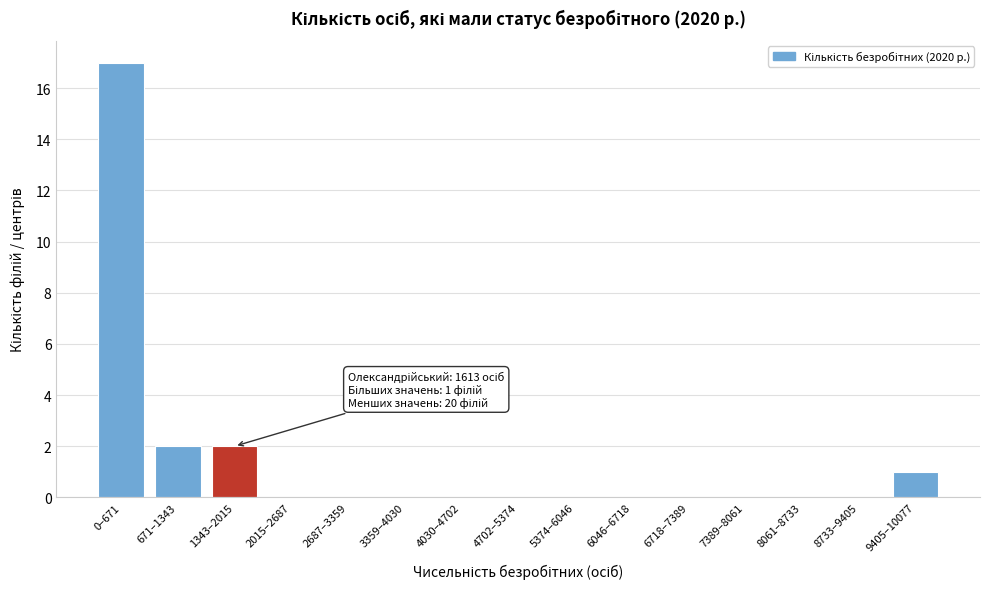

Reading right to left, transcribe all the data shown in this chart.

9405–10077=1	8733–9405=0	8061–8733=0	7389–8061=0	6718–7389=0	6046–6718=0	5374–6046=0	4702–5374=0	4030–4702=0	3359–4030=0	2687–3359=0	2015–2687=0	1343–2015=2	671–1343=2	0–671=17